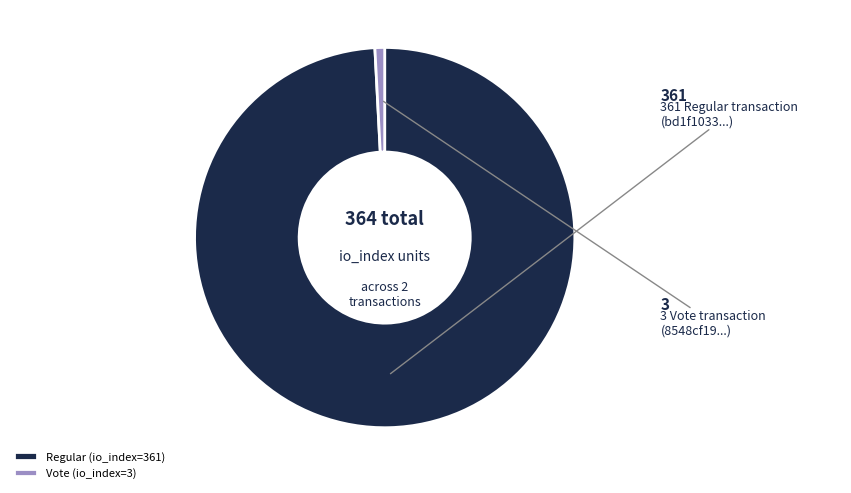

Approximately how many times larger is the value at Regular (io_index=361) compared to Vote (io_index=3)?

120.3